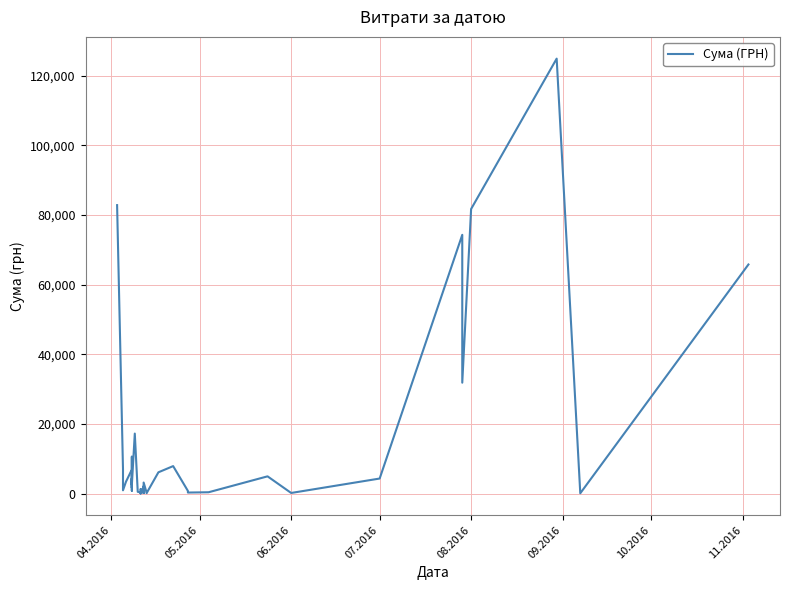

How many points are lower than both their immediate neighbors (excluding endpoints)?

13